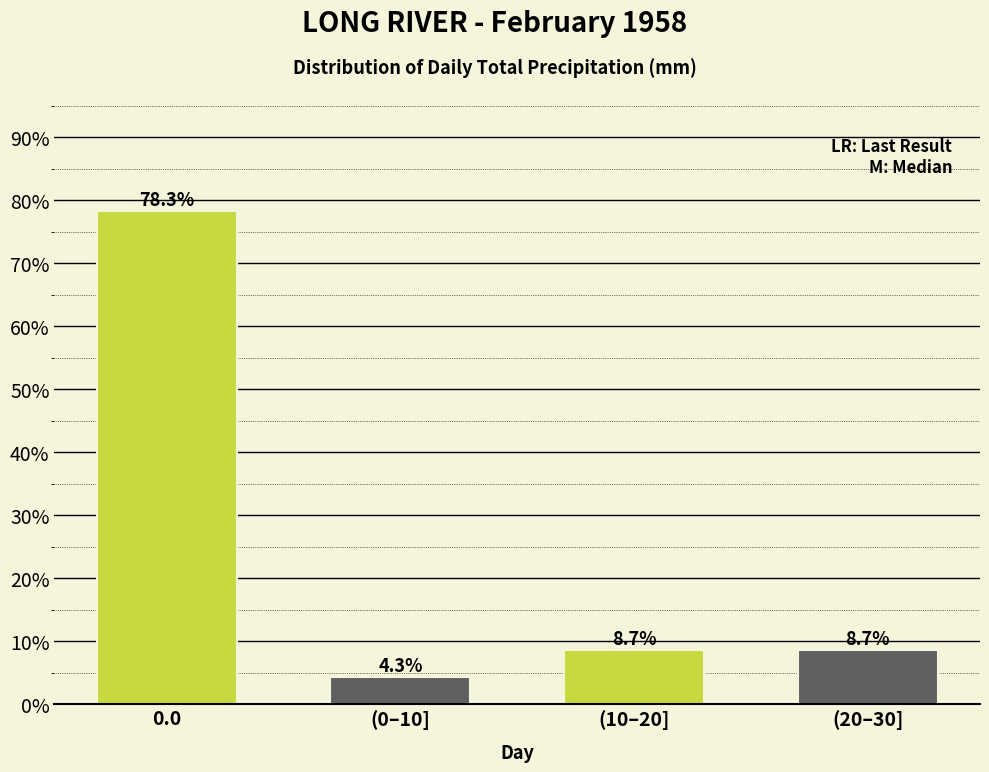

Reading left to right, what are all the values shown in this chart?

0.0=78.3	(0–10]=4.3	(10–20]=8.7	(20–30]=8.7